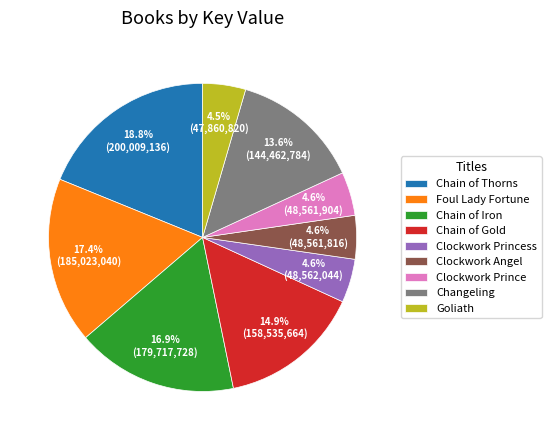

What is the total percentage of Changeling and Goliath?

18.1%